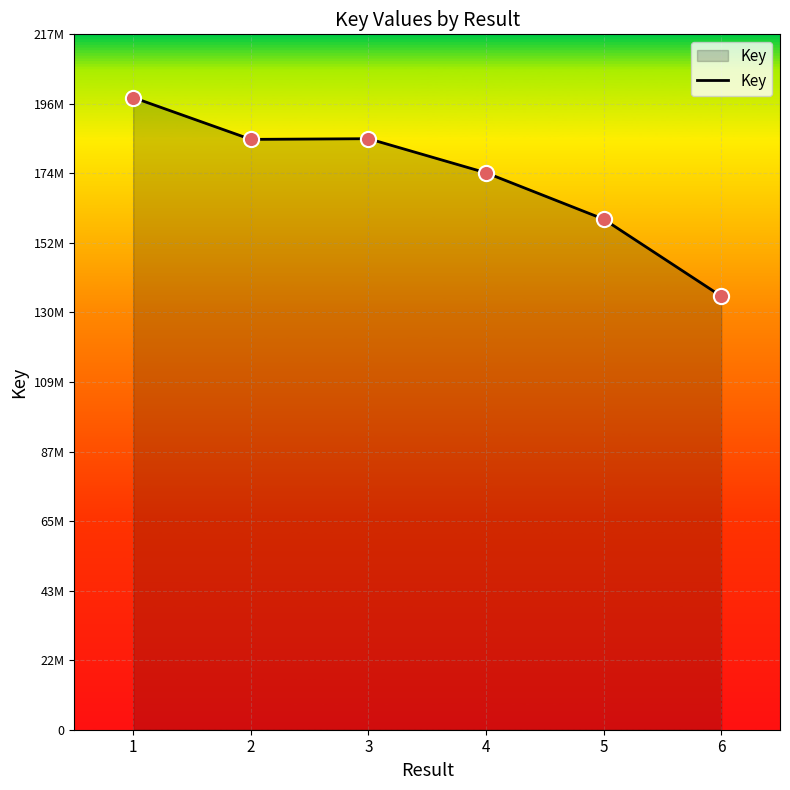

Does the chart have visible grid lines?

Yes